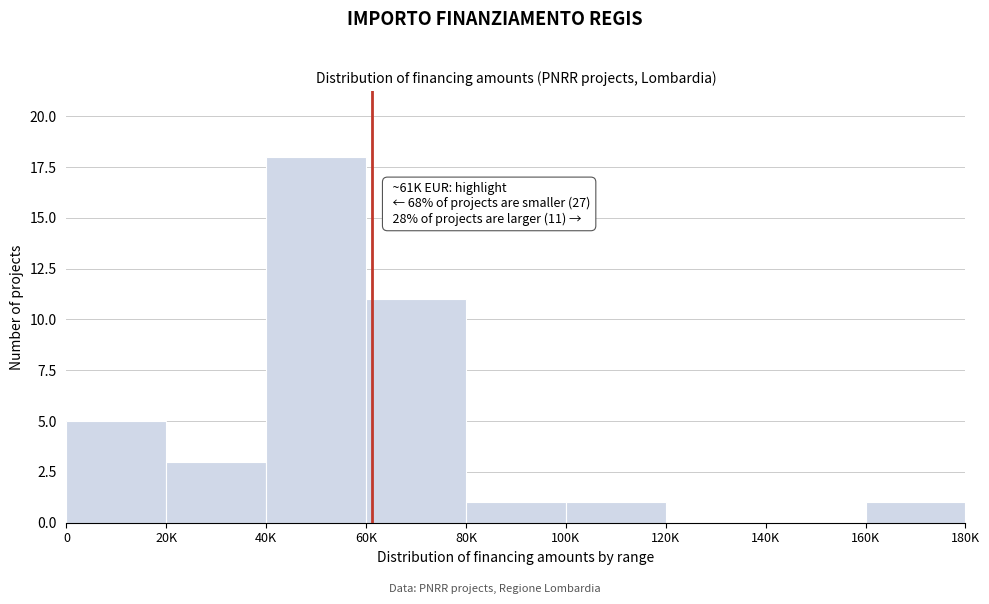

Reading right to left, extract all data points from this chart.

160K=1	140K=0	120K=0	100K=1	80K=1	60K=11	40K=18	20K=3	0=5